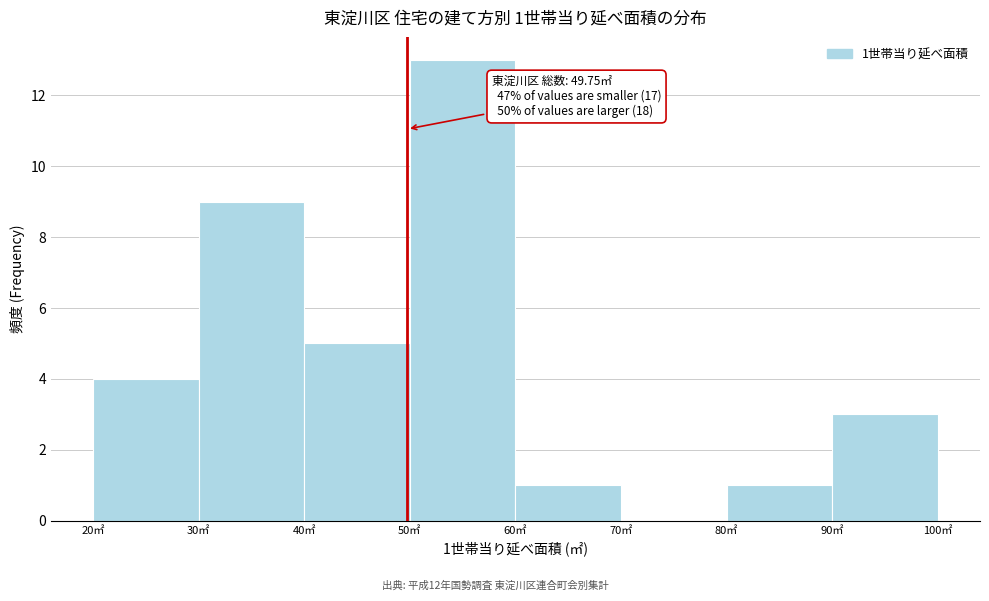

Which range on the x-axis has the tallest bar?

50 to 60